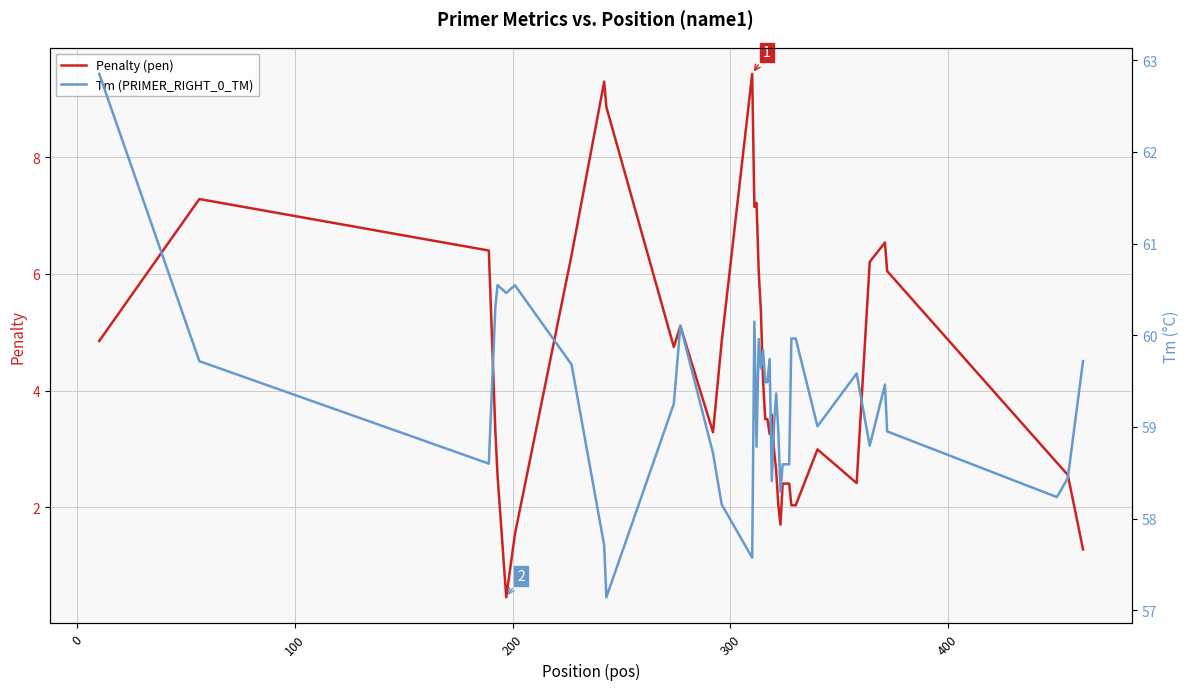

True or false: Penalty (pen) and Tm (PRIMER_RIGHT_0_TM) cross at least once.

False